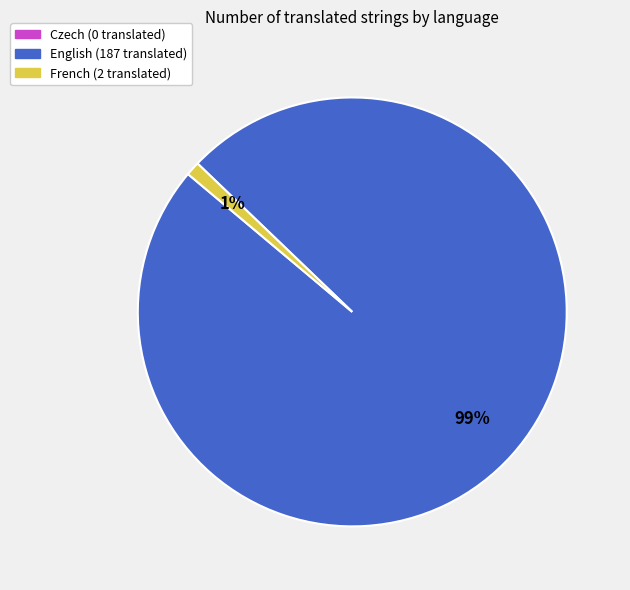

Is there a majority slice in this chart?

Yes